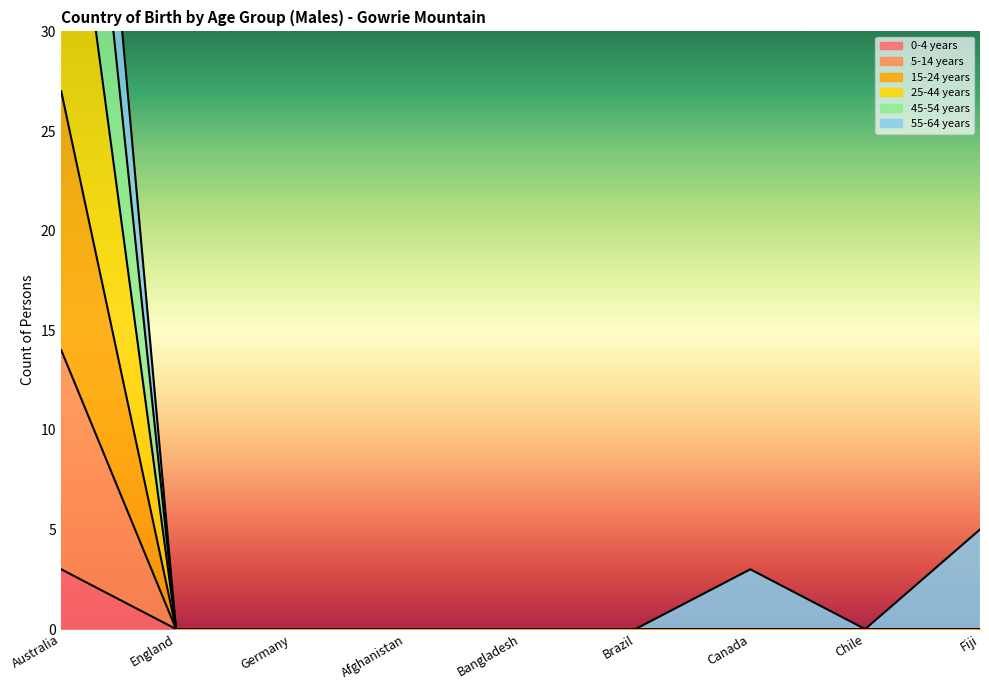

Between England and Chile, which series saw the biggest shift?

0-4 years